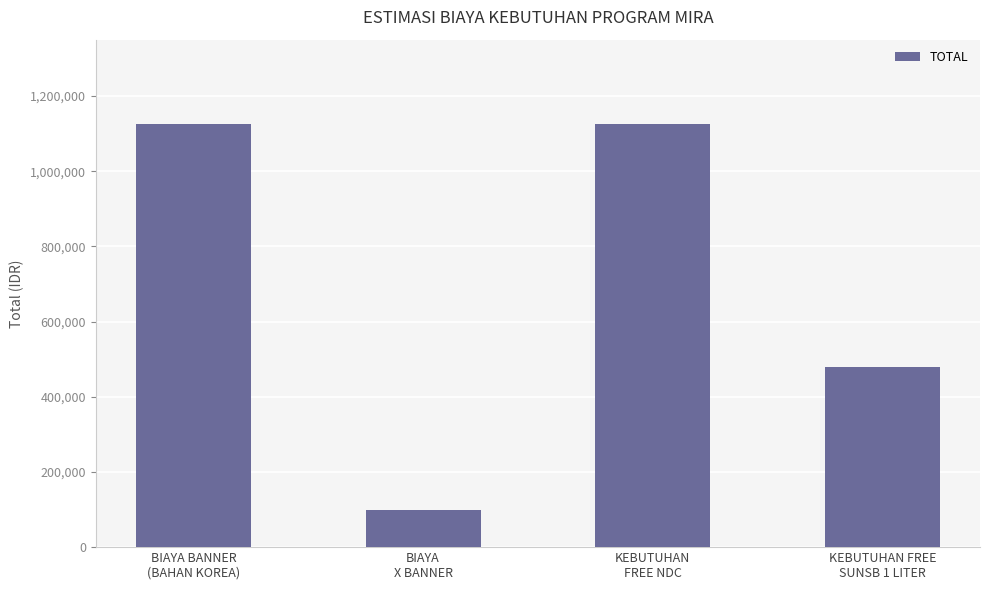

Are the bars horizontal?

No